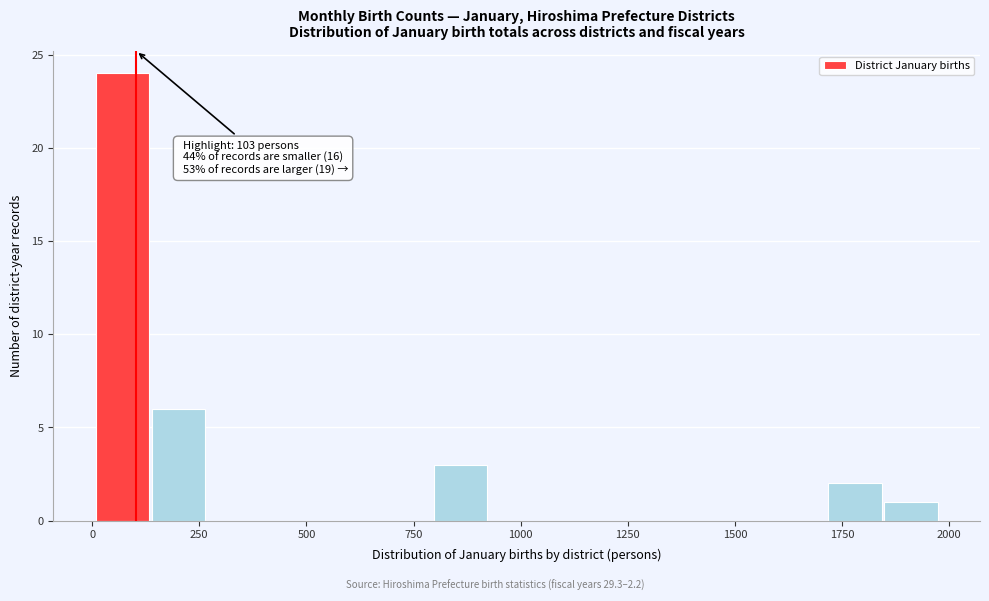

Around what value on the x-axis is the tallest bar? Give the approximate position of its centre, as read against the axis.

50